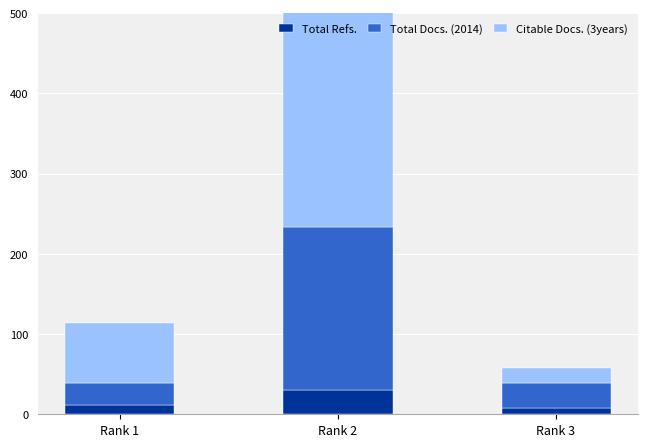

Rank the categories by Citable Docs. (3years) value from lowest to highest.

Rank 3, Rank 1, Rank 2